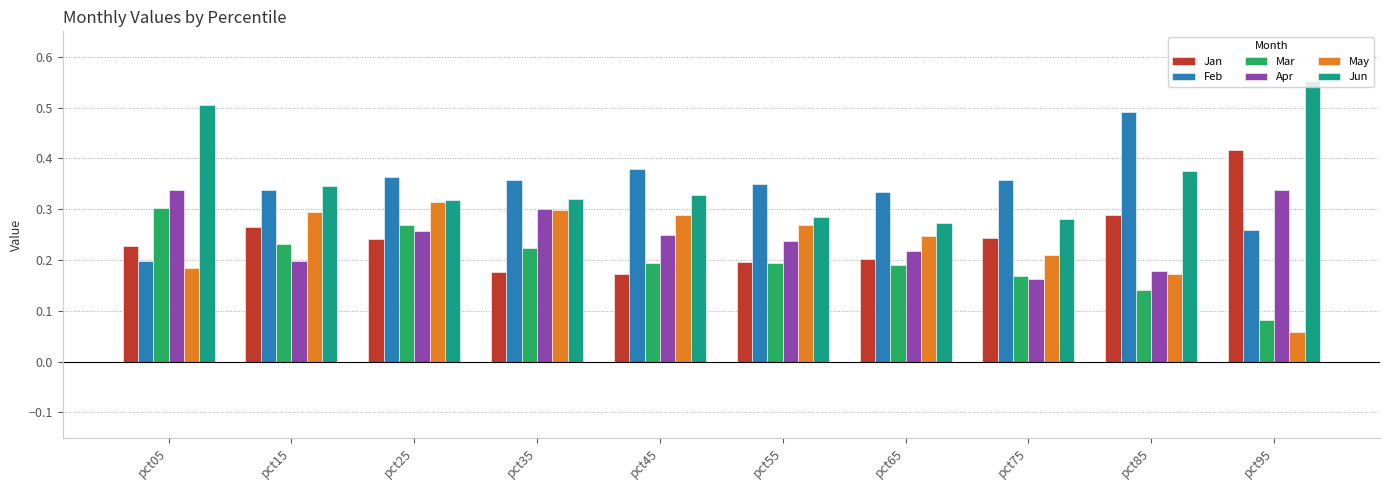

At which category does the chart reach its minimum across all series?

pct95